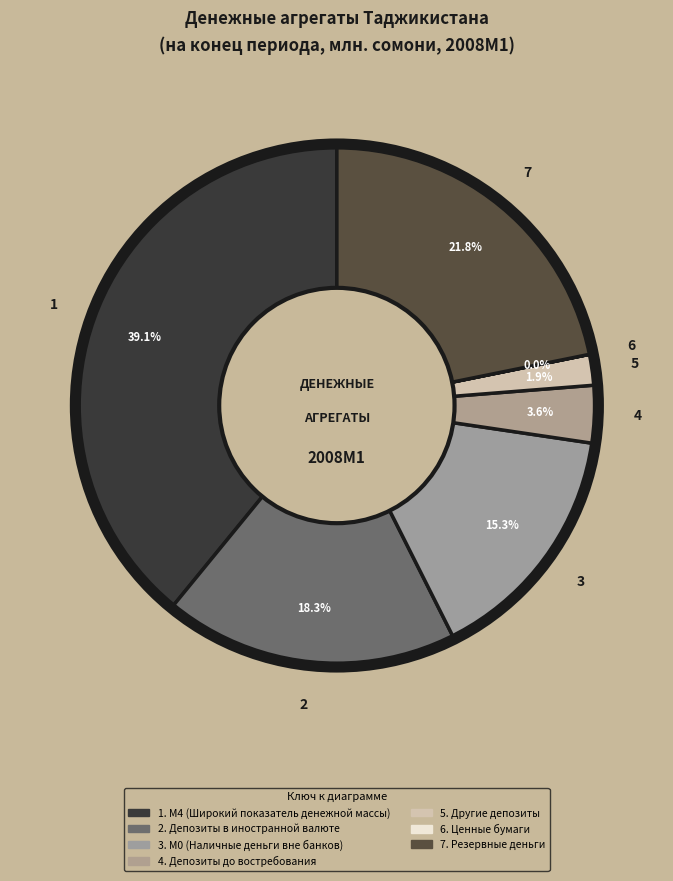

How many segments does this pie chart have?

7